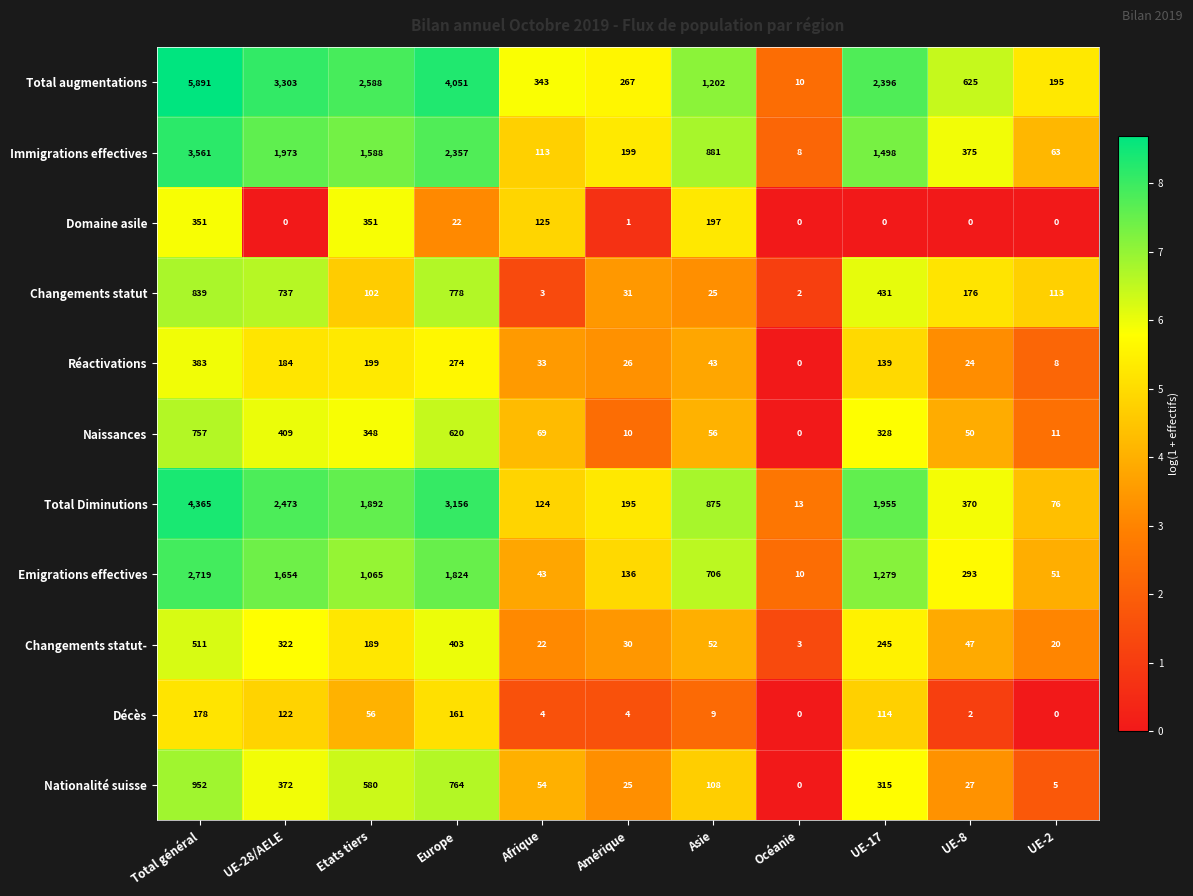

At which label does Total augmentations reach its peak?

Total général